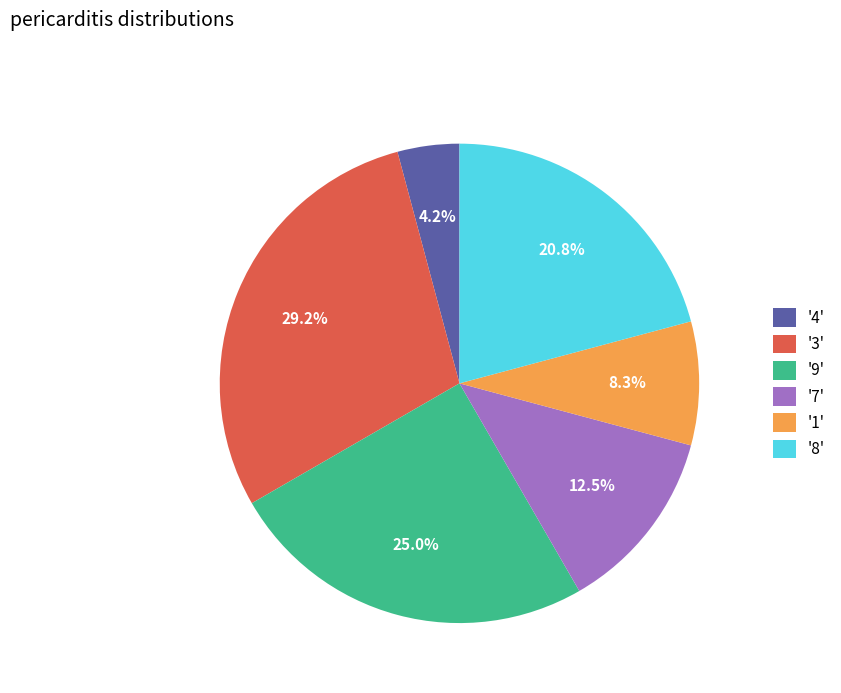

What portion of the pie excludes '8'?

79.2%